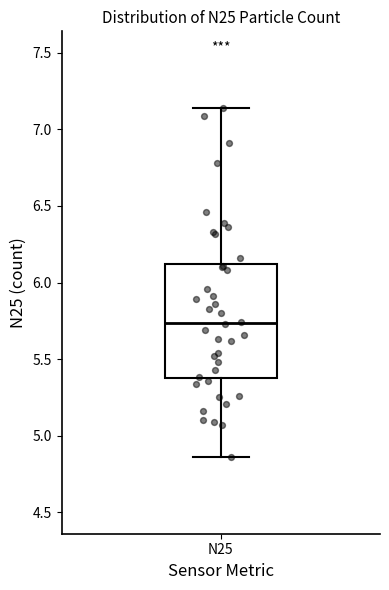

Where does the upper whisker of the box for N25 end on the y-axis? The values are not printed on the chart, so give them approximately, as read against the axis.

7.15